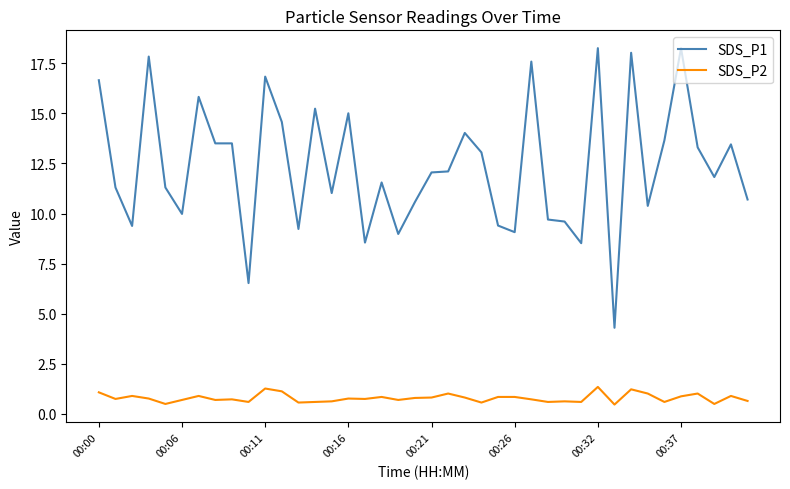

True or false: SDS_P1 and SDS_P2 intersect in this chart.

False